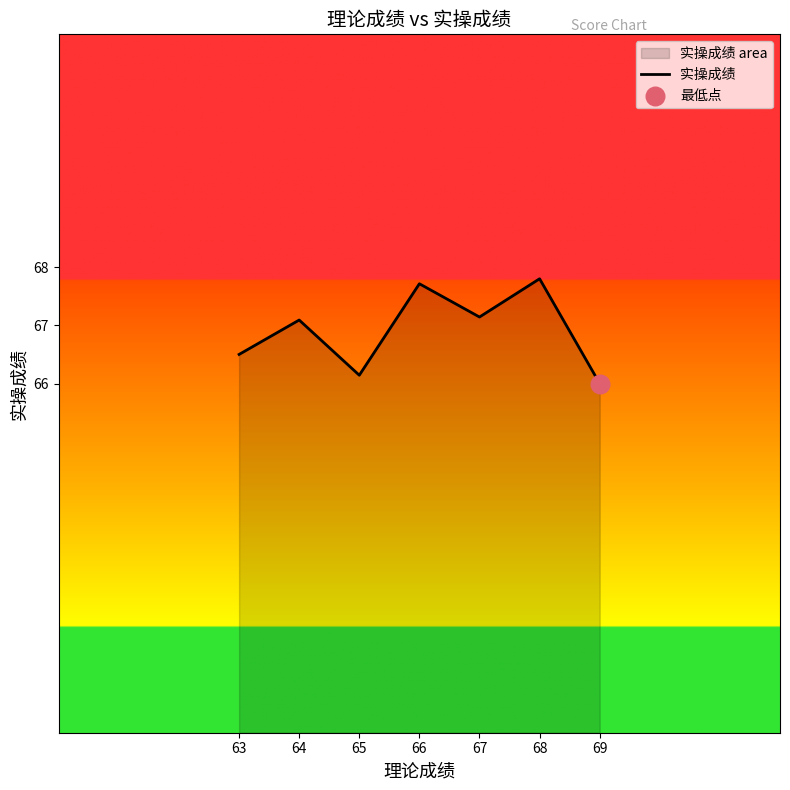

What is the ratio of the value at 69 to the value at 63?

1.0